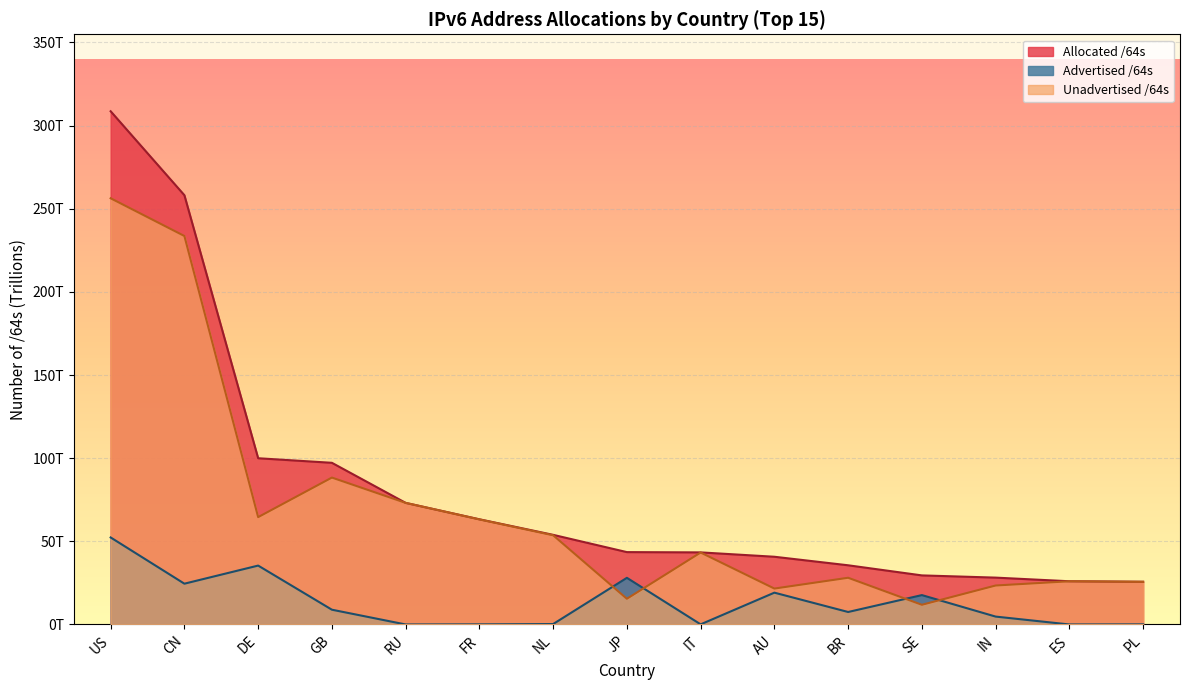

What is the spread (max minus min) of values at PL?

25.6